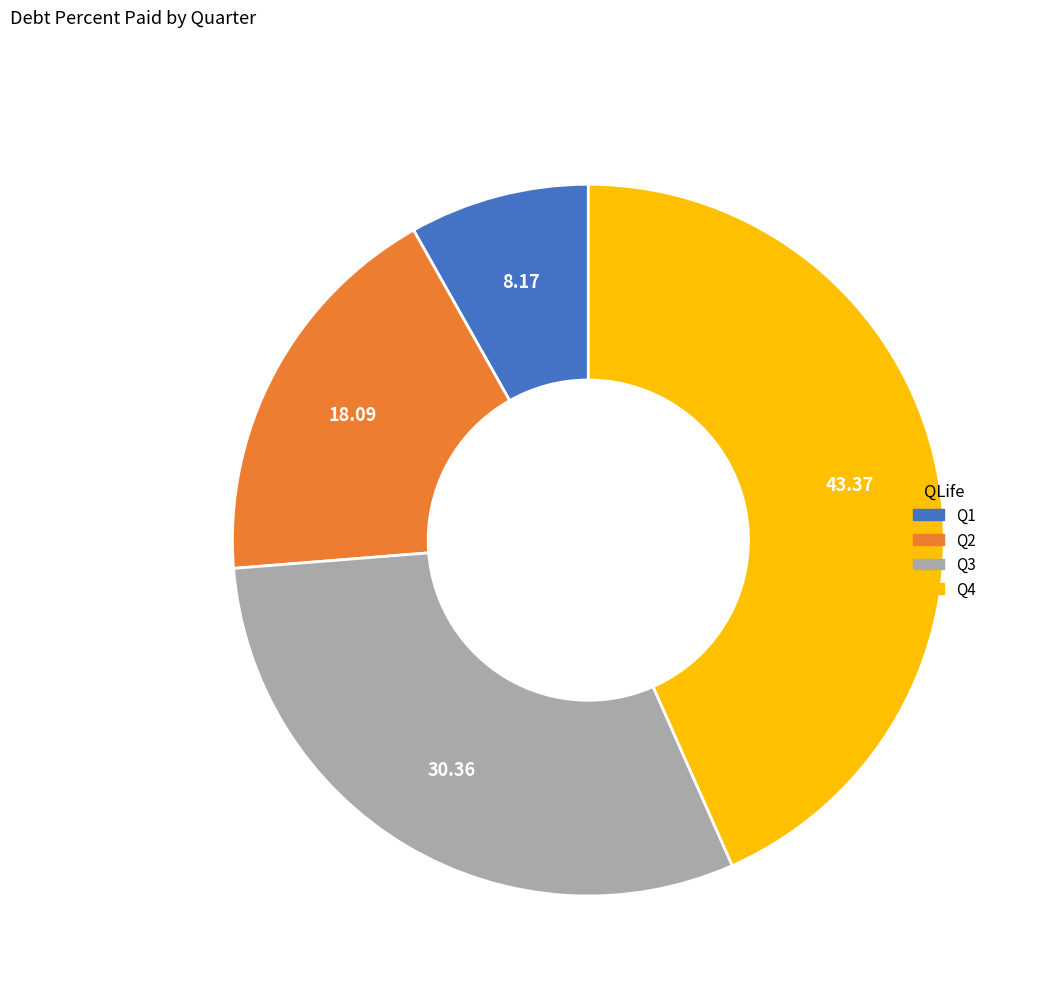

Is Q1 the majority of the pie?

No